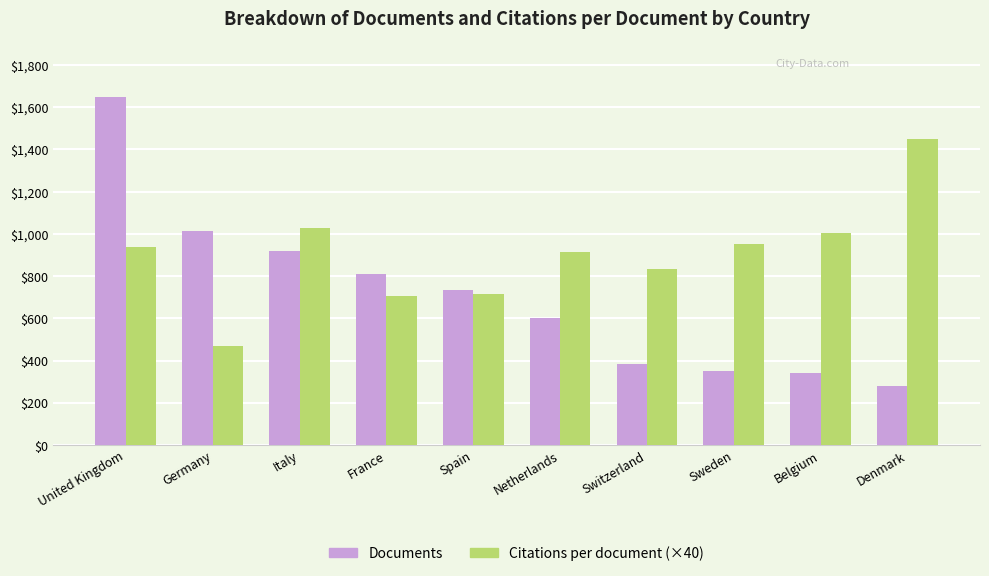

The Citations per document (×40) series shows 586.9 at United Kingdom. True or false?

False